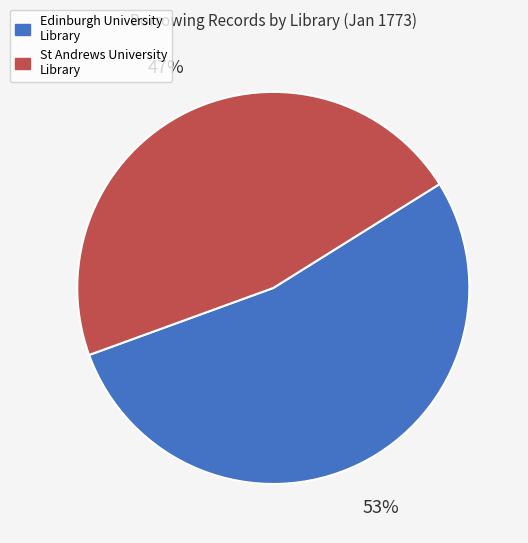

Is there a majority slice in this chart?

Yes